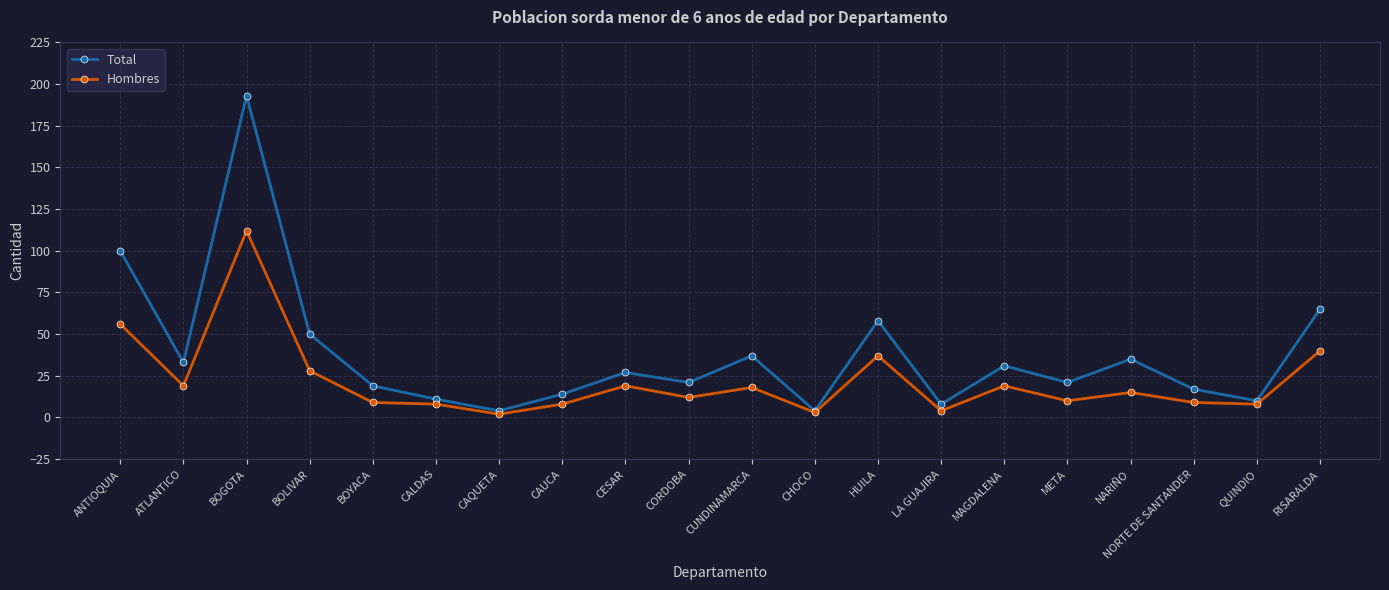

At which category does Total reach its first local peak?

BOGOTA